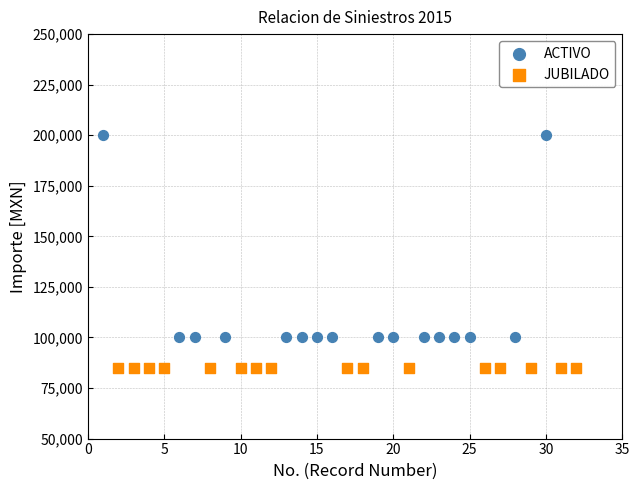

Which series contains the highest Y value?

ACTIVO